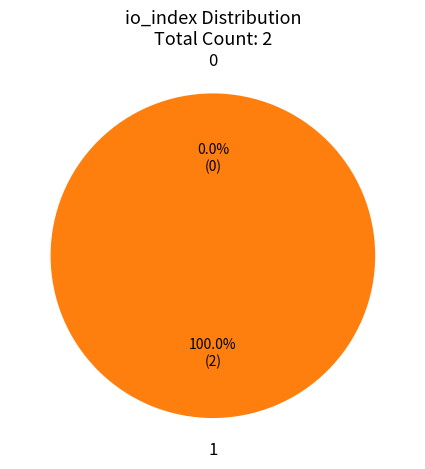

Is there any slice that represents more than half of the pie?

Yes